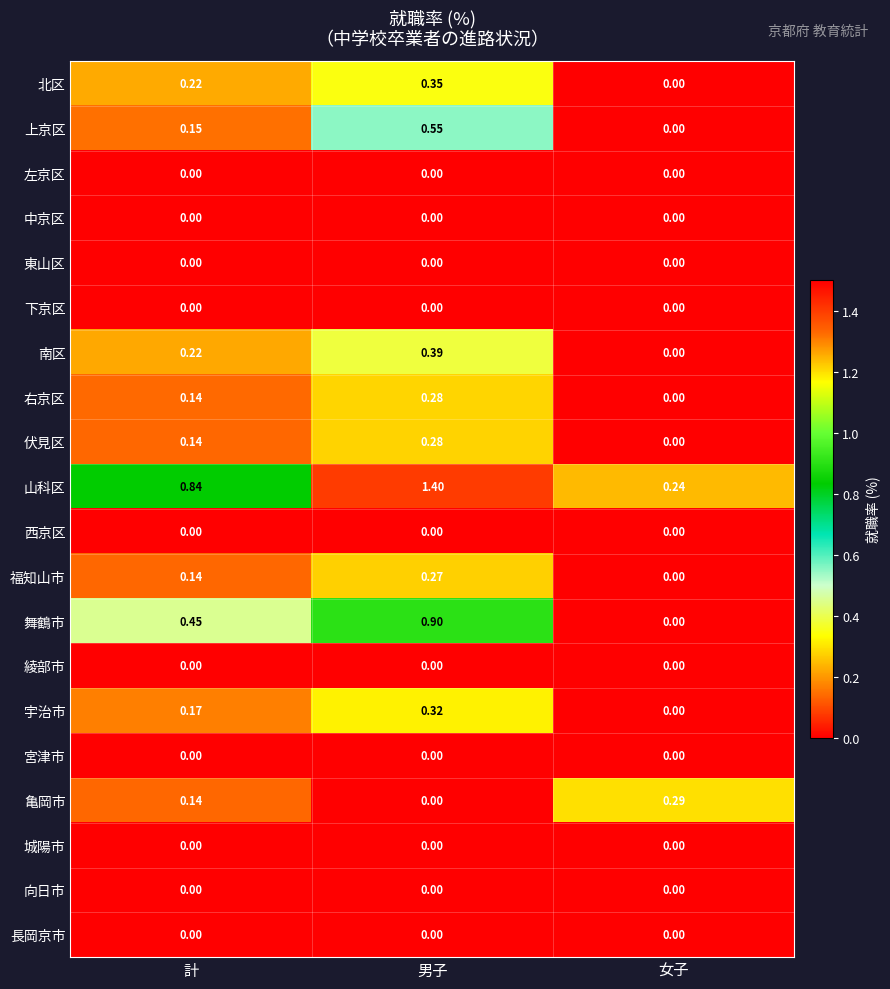

At which category is the sum across all series the highest?

男子